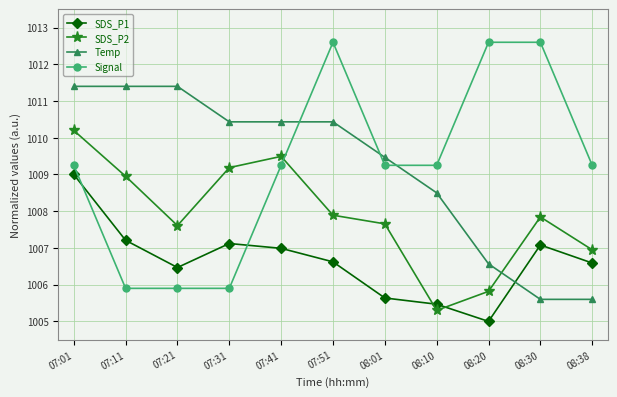

Rank the series at 07:01 from highest to lowest value.

Temp, SDS_P2, Signal, SDS_P1